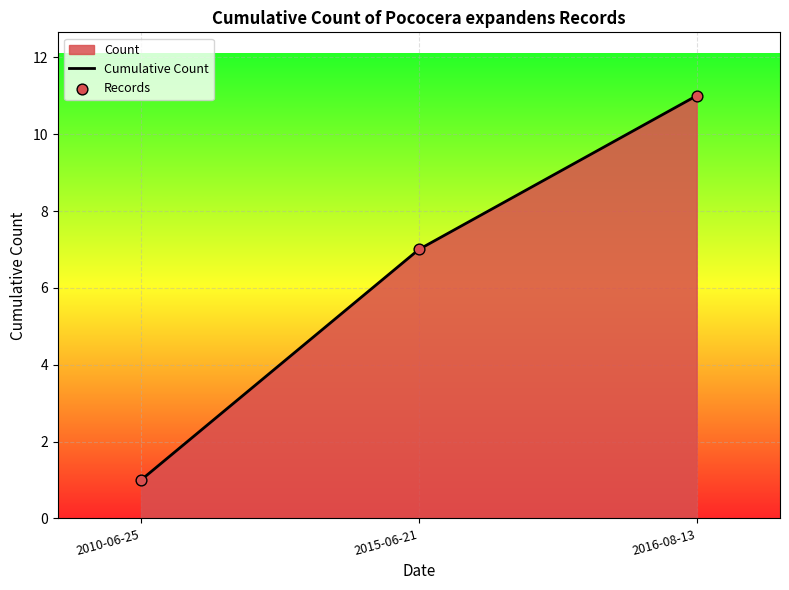

Which series has the largest Y range (max minus min)?

Cumulative Count